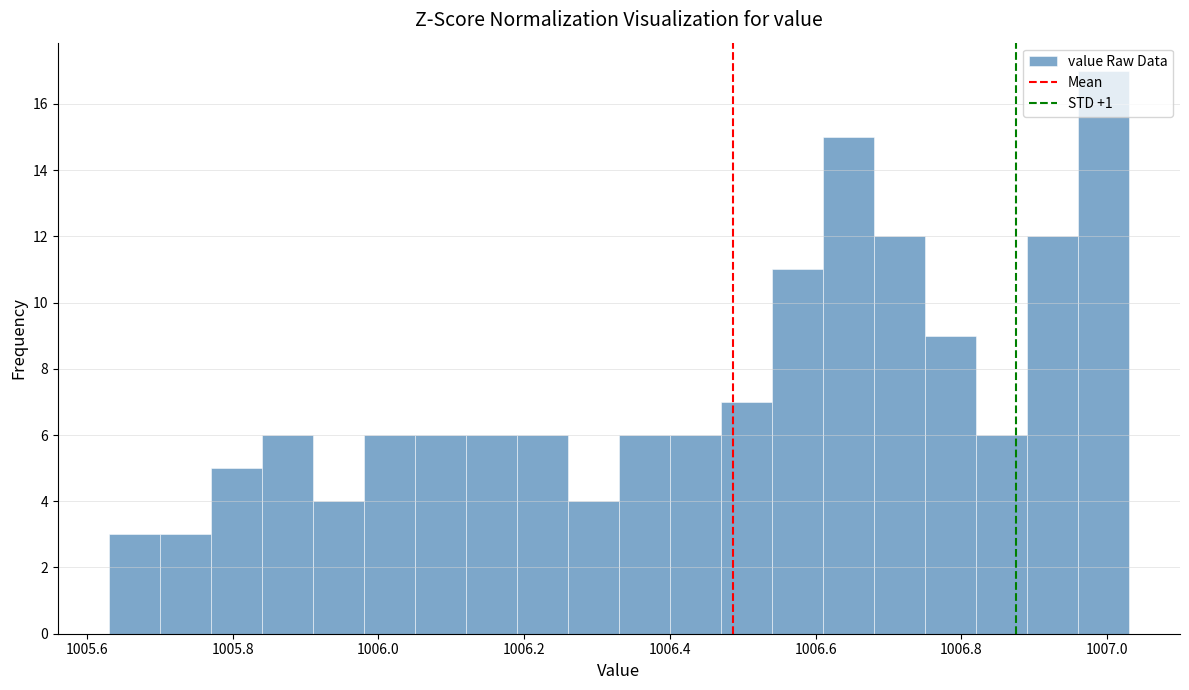

Read against the x-axis, roughly where is the centre of the tallest bar?

1007.00